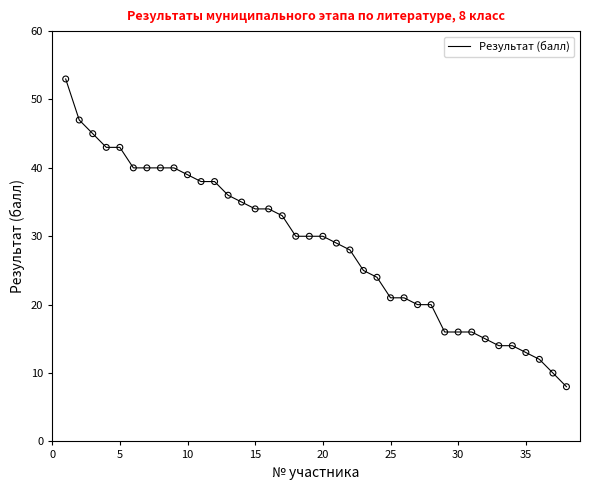

What is the maximum value shown in the chart?

53